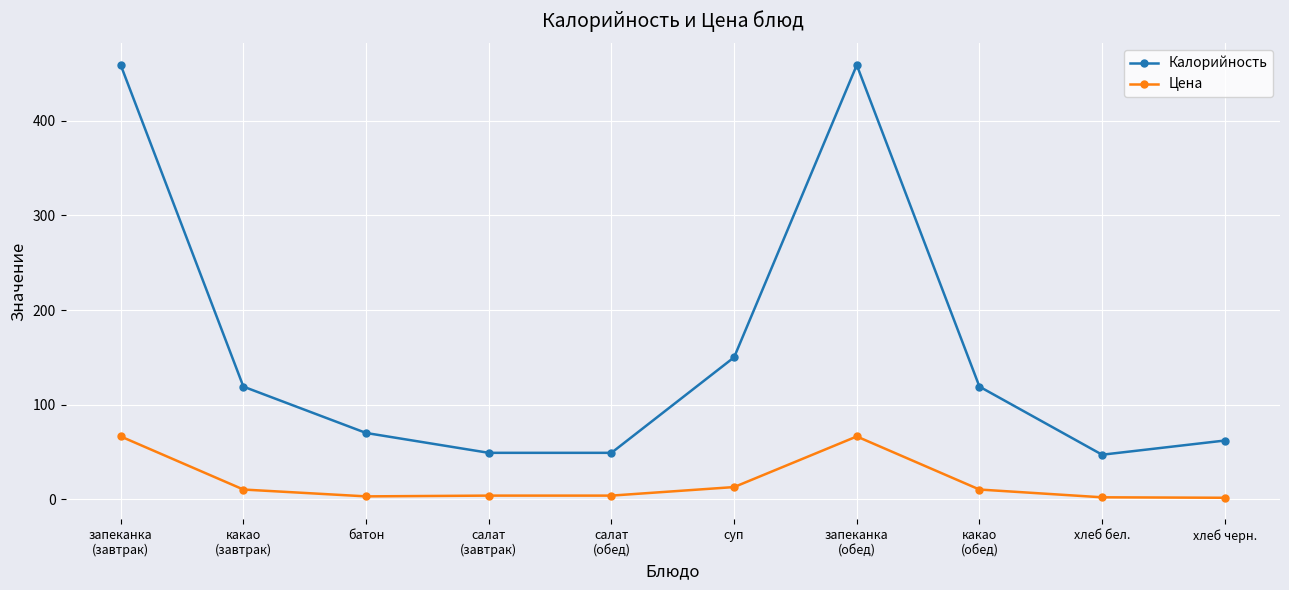

How many interior local peaks does the Калорийность series have?

1